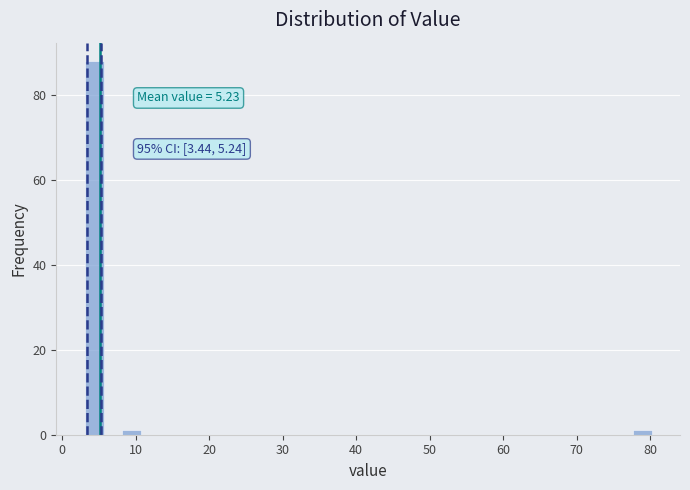

Around what value on the x-axis is the tallest bar? Give the approximate position of its centre, as read against the axis.

4